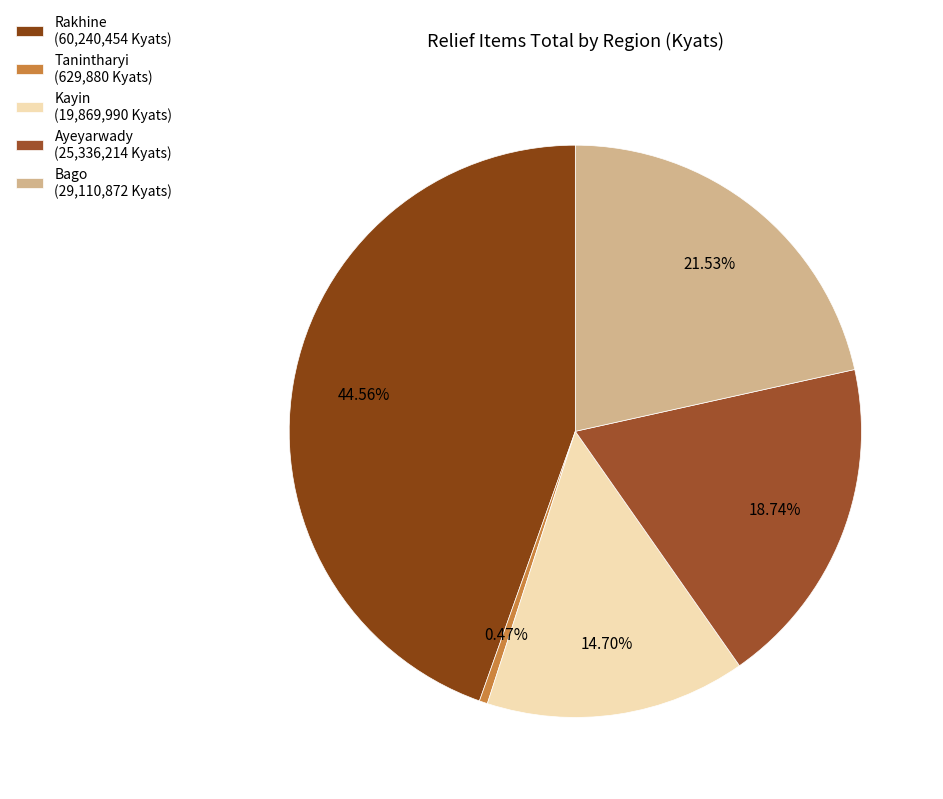

What is the smallest slice in the pie chart?

Tanintharyi